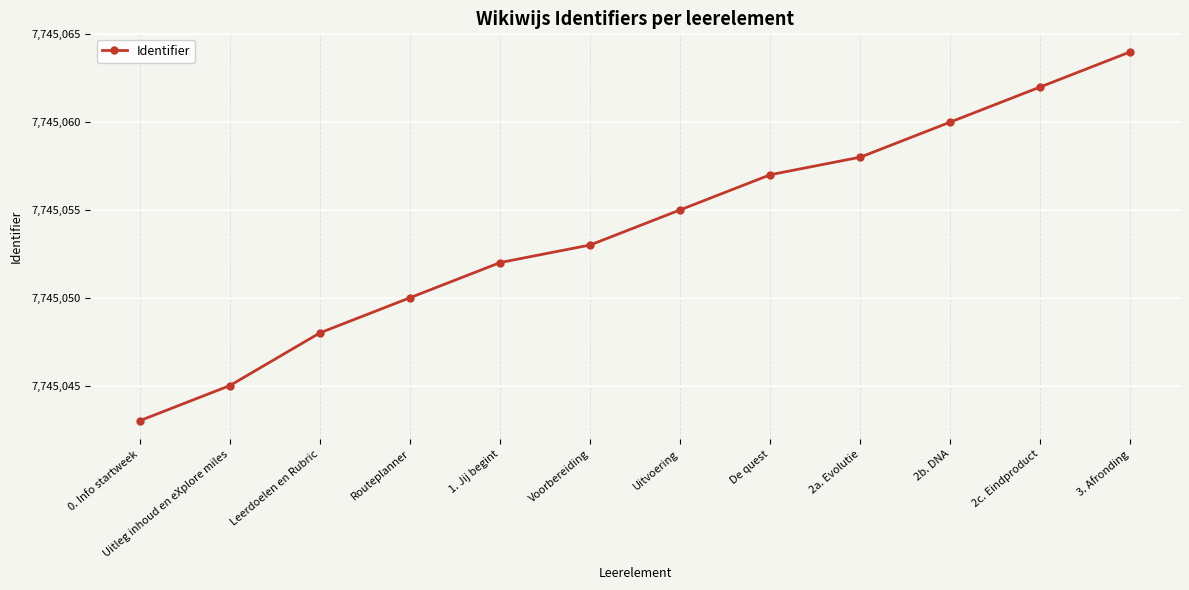

Reading right to left, what are all the values shown in this chart?

3. Afronding=7745064	2c. Eindproduct=7745062	2b. DNA=7745060	2a. Evolutie=7745058	De quest=7745057	Uitvoering=7745055	Voorbereiding=7745053	1. Jij begint=7745052	Routeplanner=7745050	Leerdoelen en Rubric=7745048	Uitleg inhoud en eXplore miles=7745045	0. Info startweek=7745043